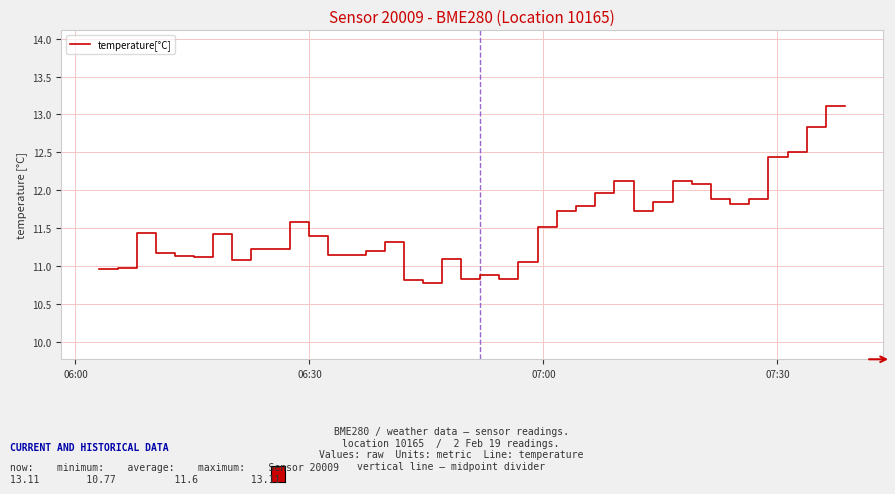

What is the smallest value displayed?

10.8